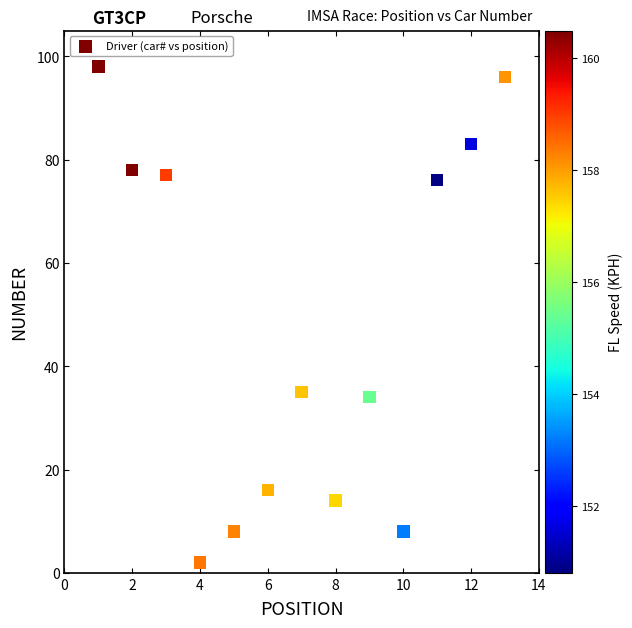

What is the range of X values (max minus min)?

12